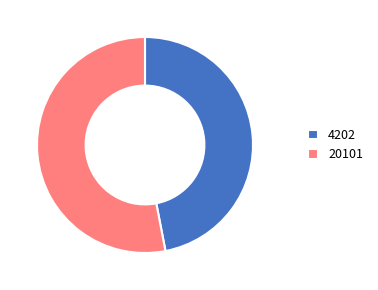

Do 20101 and 4202 together represent more than half of the pie?

Yes